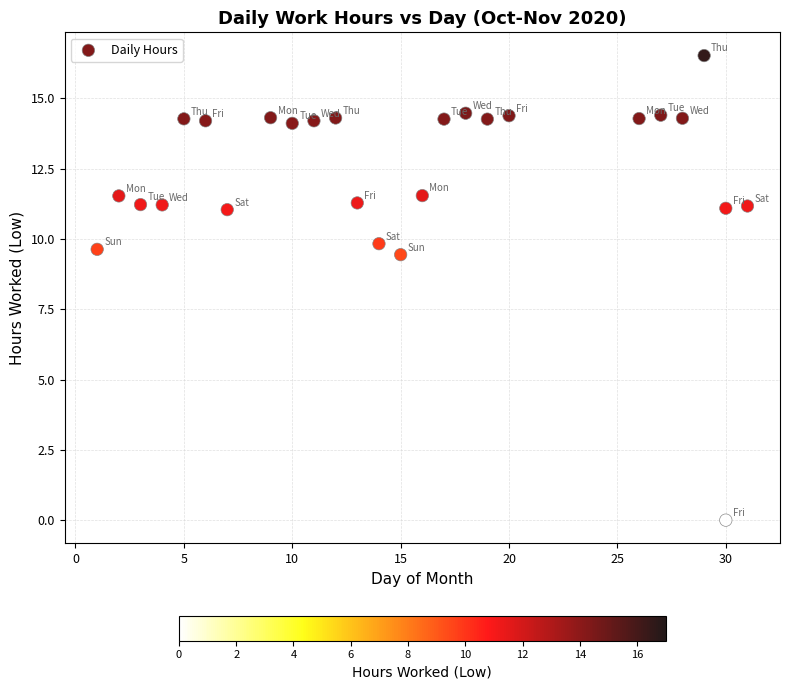

What Y value in the scatter plot is closest to 8?

9.4